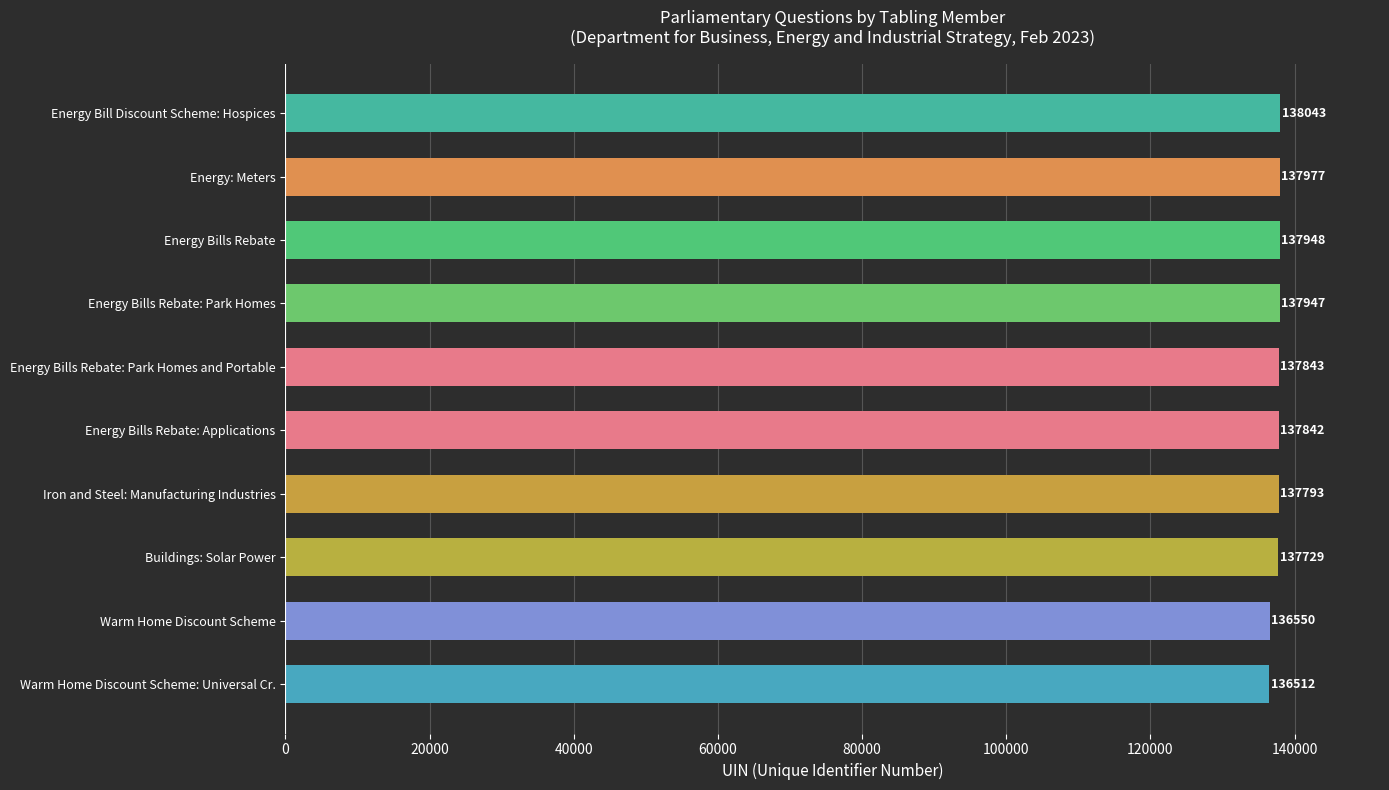

True or false: the data shows 201761 at Energy Bills Rebate: Park Homes and Portable.

False